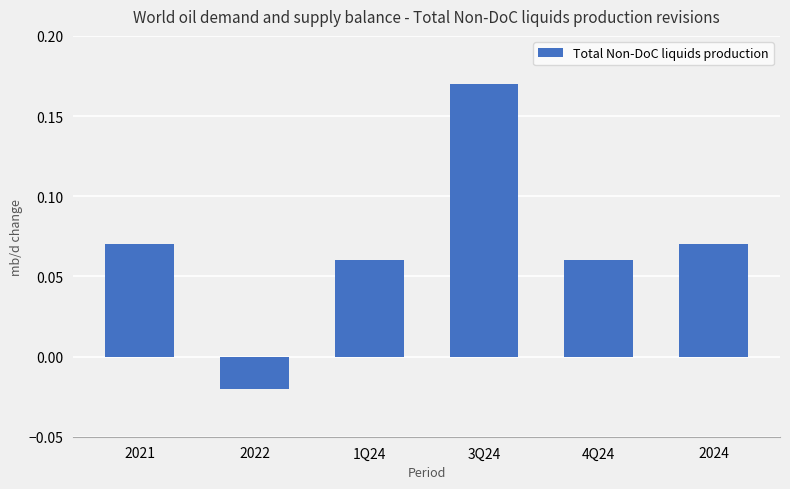

At which category does the chart reach its peak across all series?

3Q24